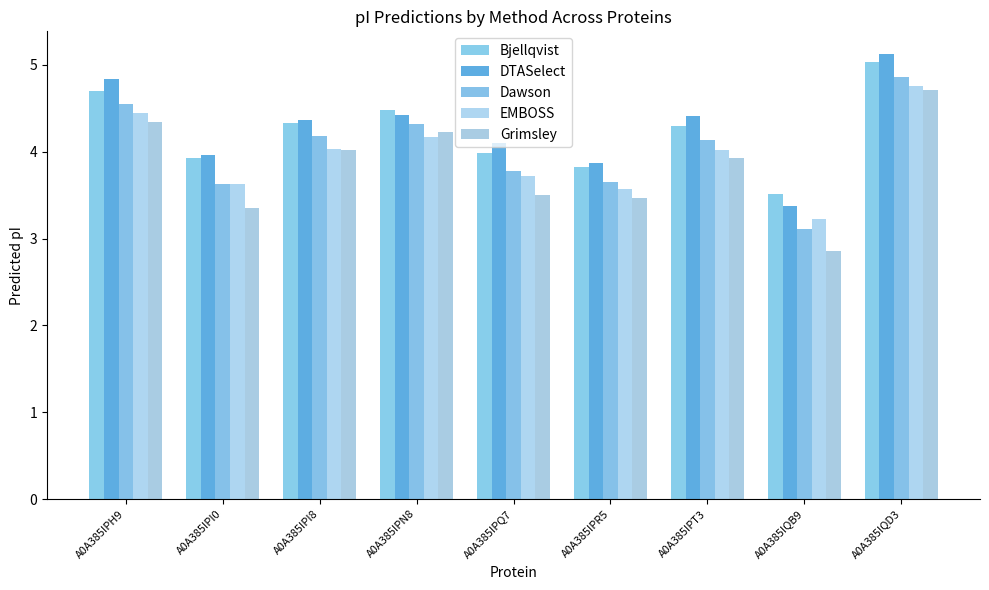

True or false: EMBOSS has a value of 2.5 at A0A385IPT3.

False